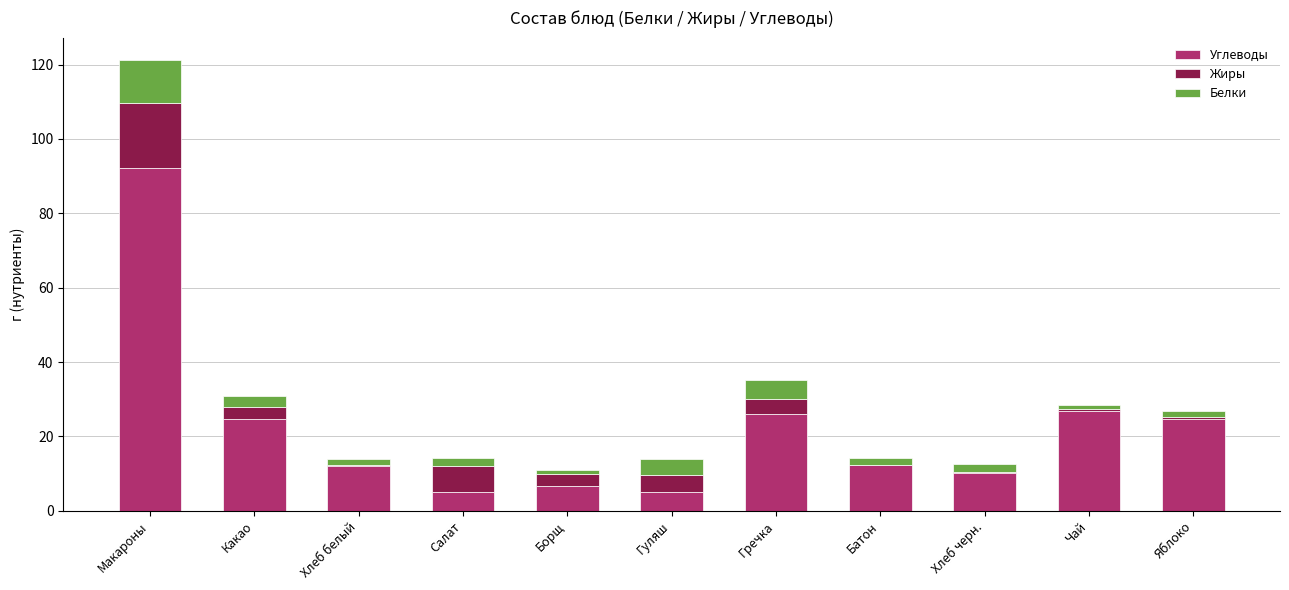

True or false: Углеводы has a value of 6.8 at Борщ.

True